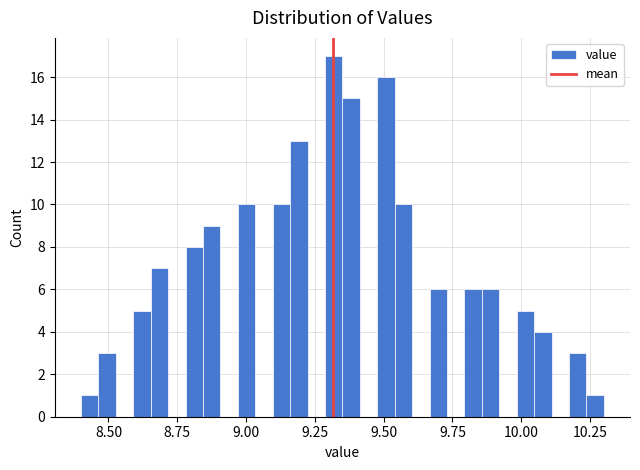

Around what value on the x-axis is the tallest bar? Give the approximate position of its centre, as read against the axis.

9.30